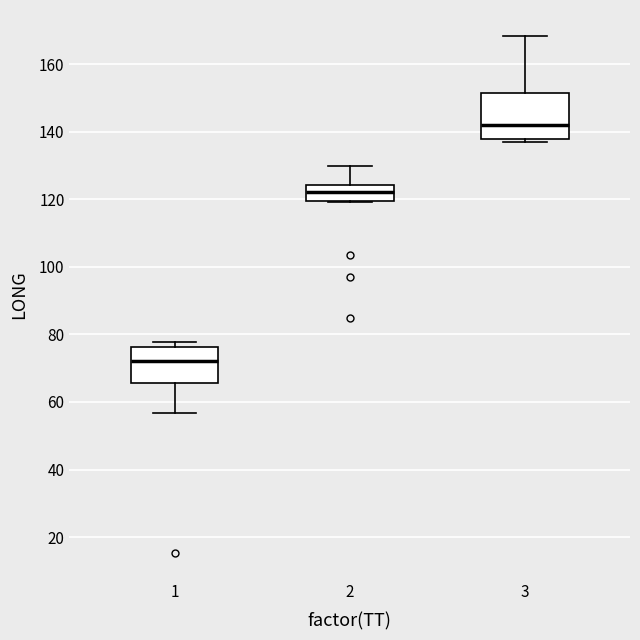

Comparing the boxes themselves (not the whiskers), which one is the tallest?

3